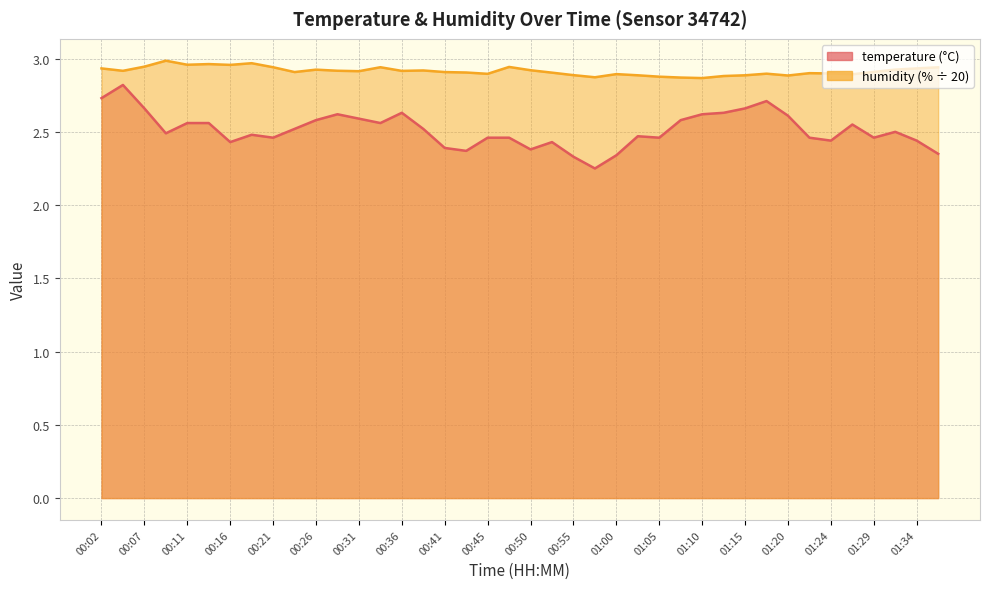

What is the label of the 11th point from the right?

01:12